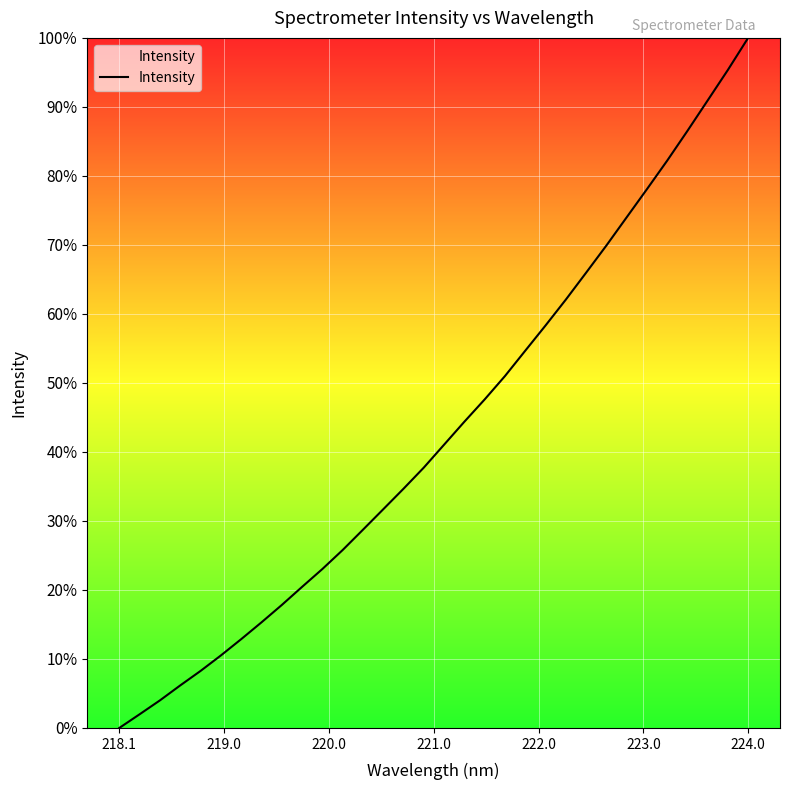

What is the maximum value shown in the chart?

100.0